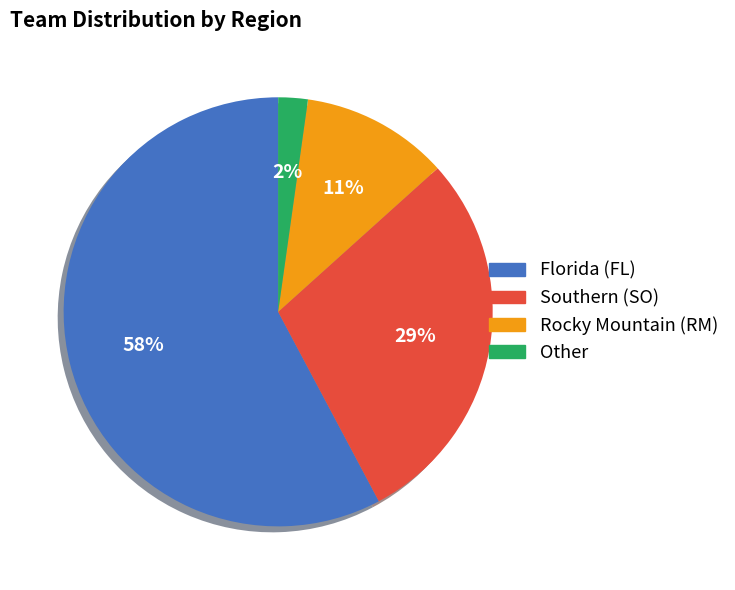

Is the sum of Other and Florida (FL) greater than half?

Yes